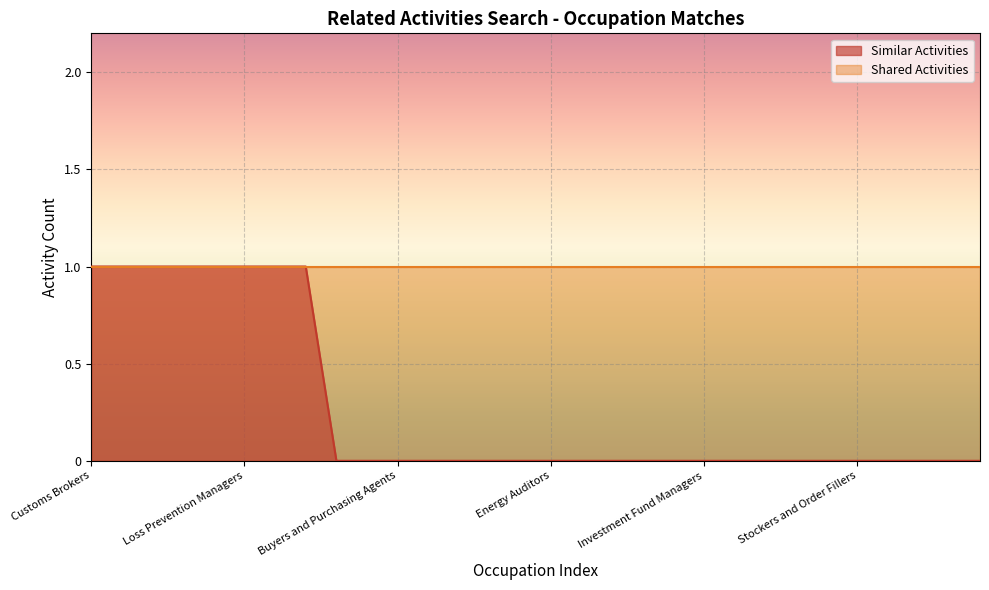

Does the chart display data point markers on the line(s)?

No